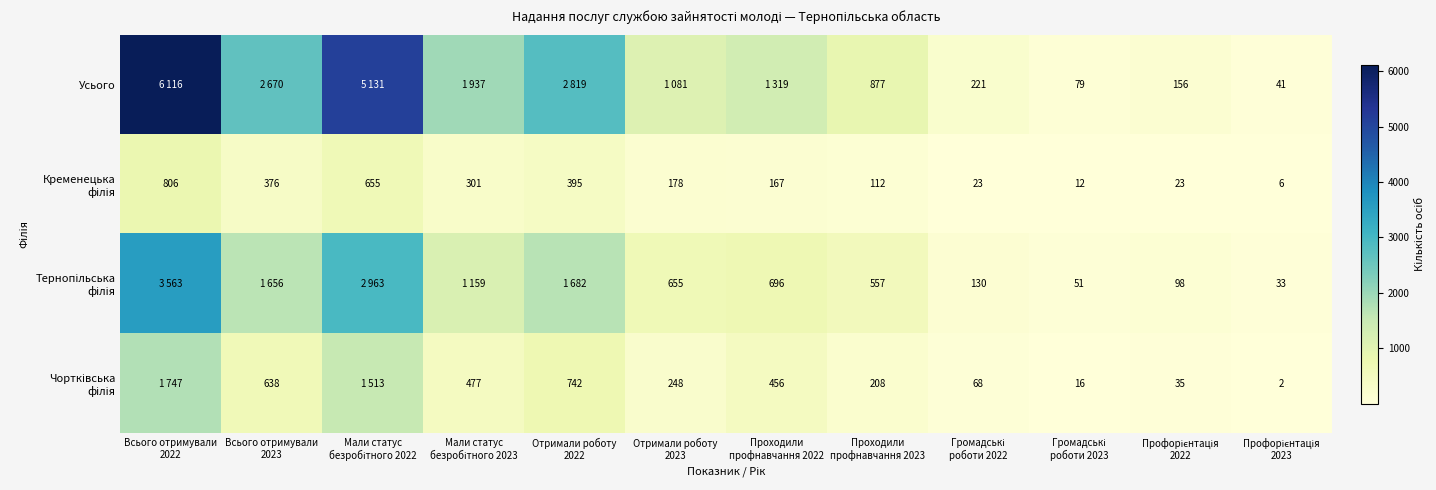

True or false: Усього has a value of 1614 at Отримали роботу 2022.

False